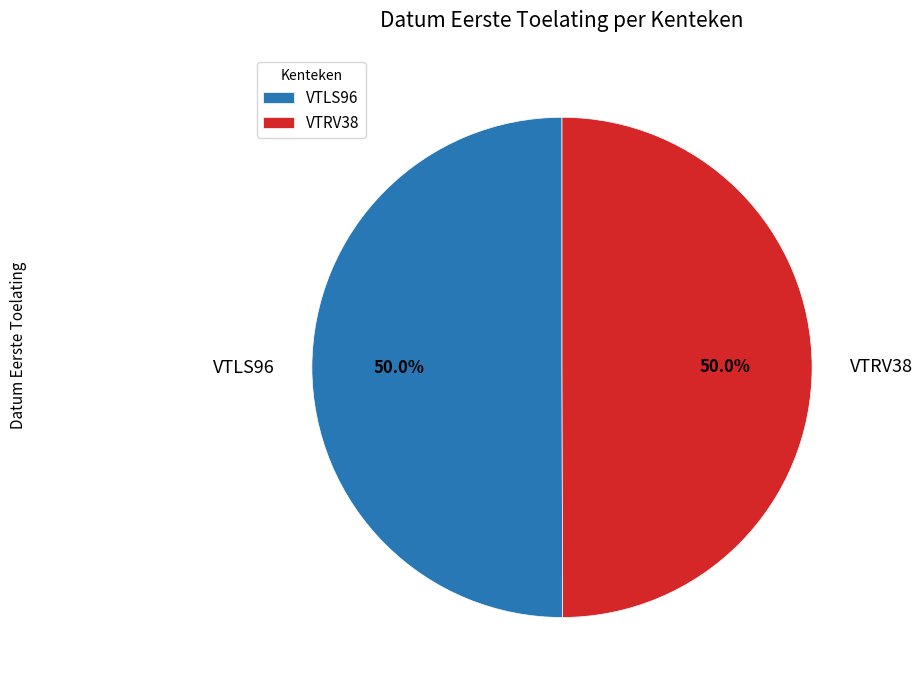

Count the number of slices in the pie.

2